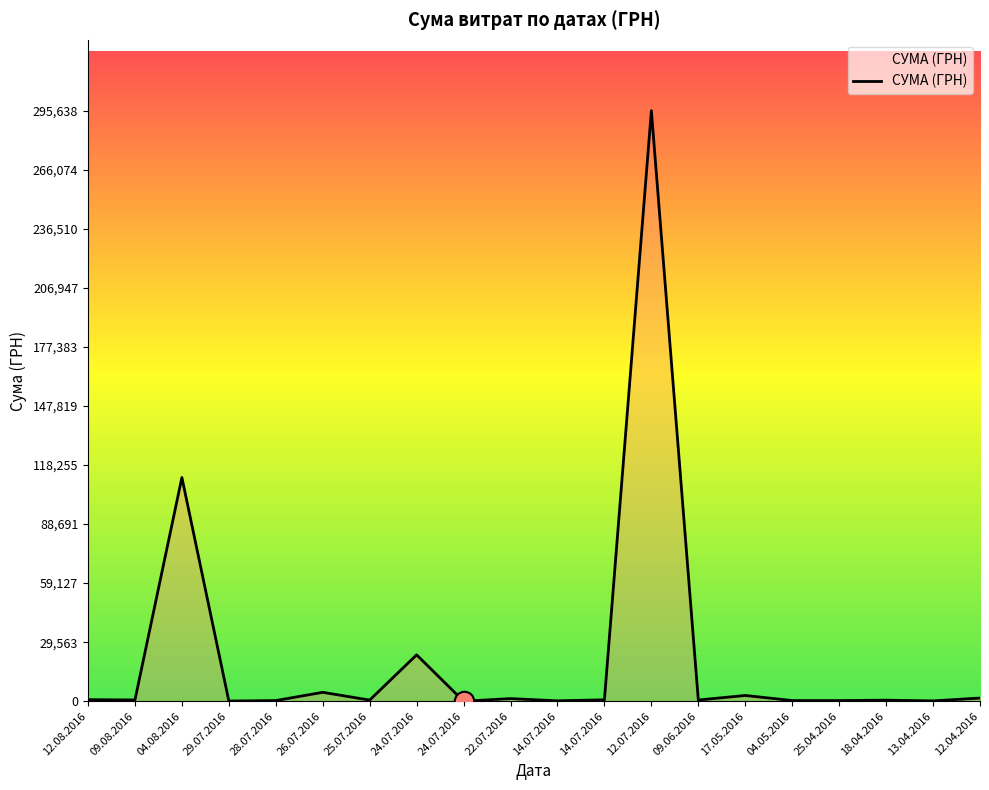

What is the label of the 13th point from the left?

12.07.2016